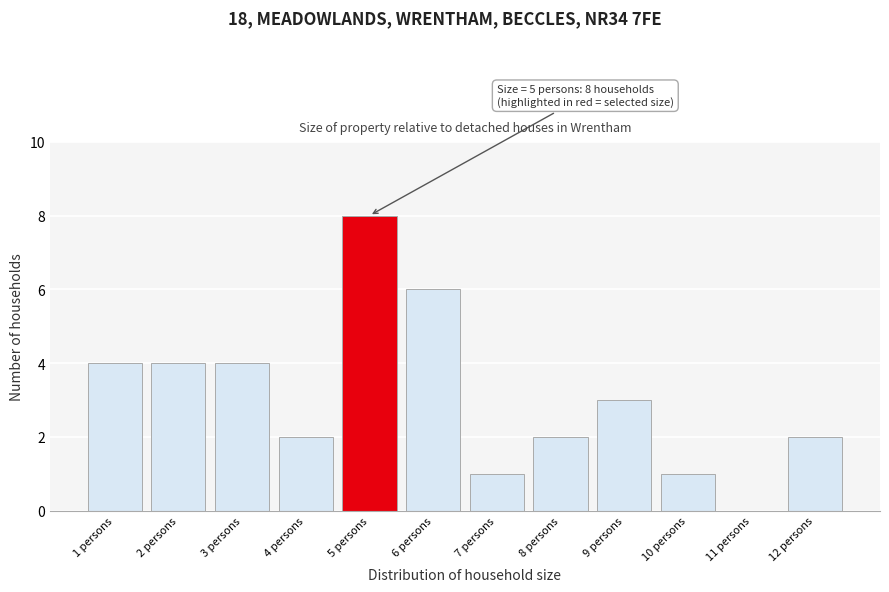

Over which range of the x-axis is the bar tallest?

4.5 to 5.5